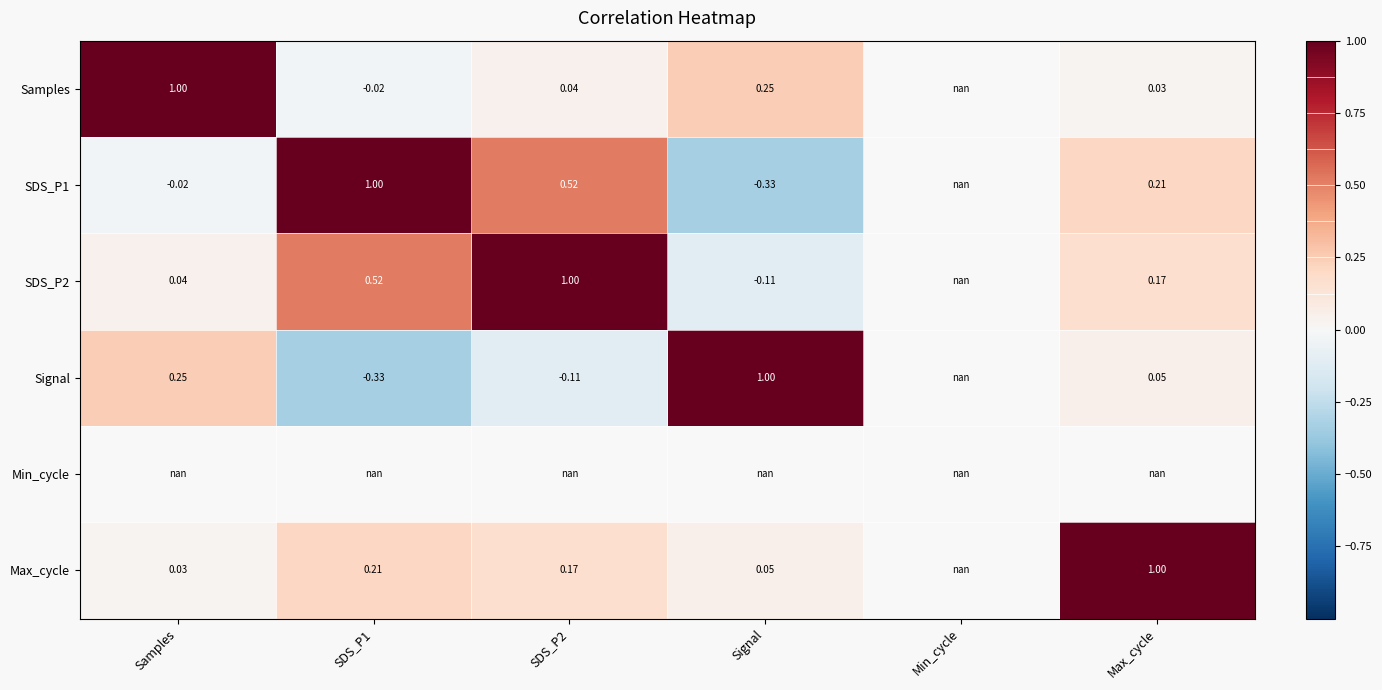

Which label corresponds to the smallest value in the chart?

Signal